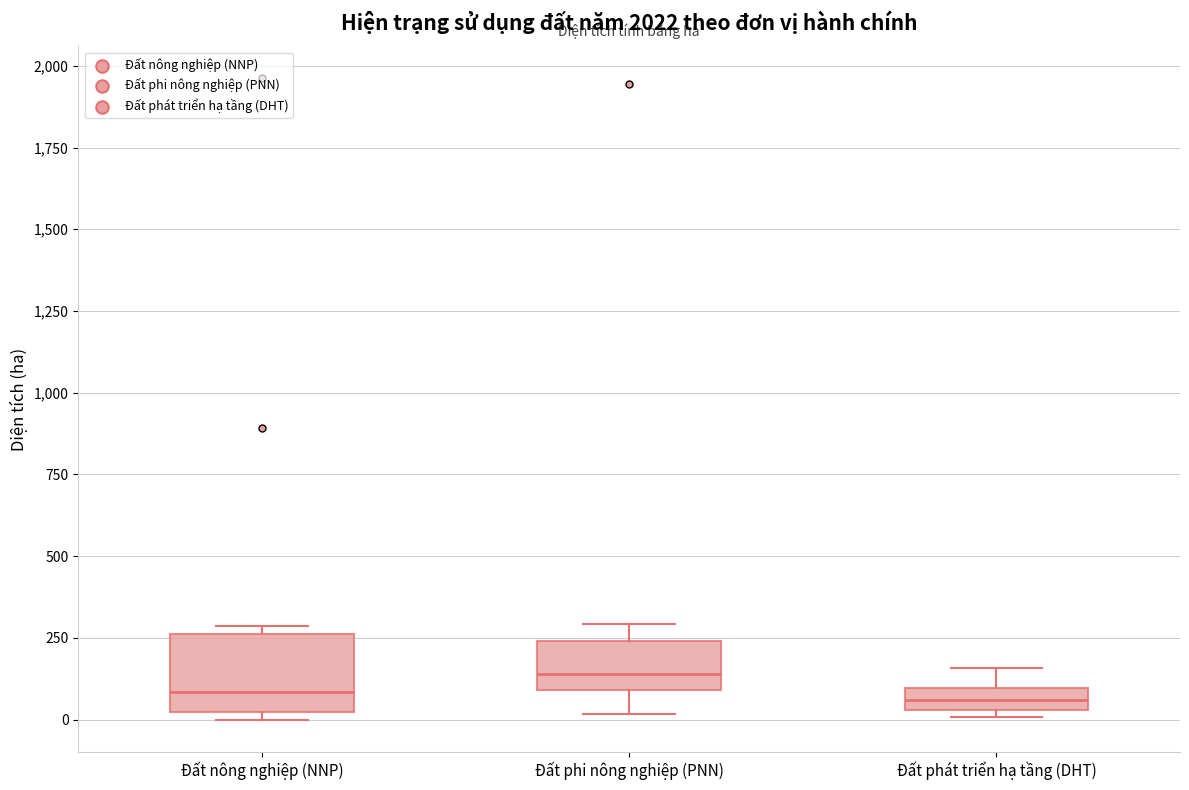

Comparing the boxes themselves (not the whiskers), which one is the tallest?

Đất nông nghiệp (NNP)